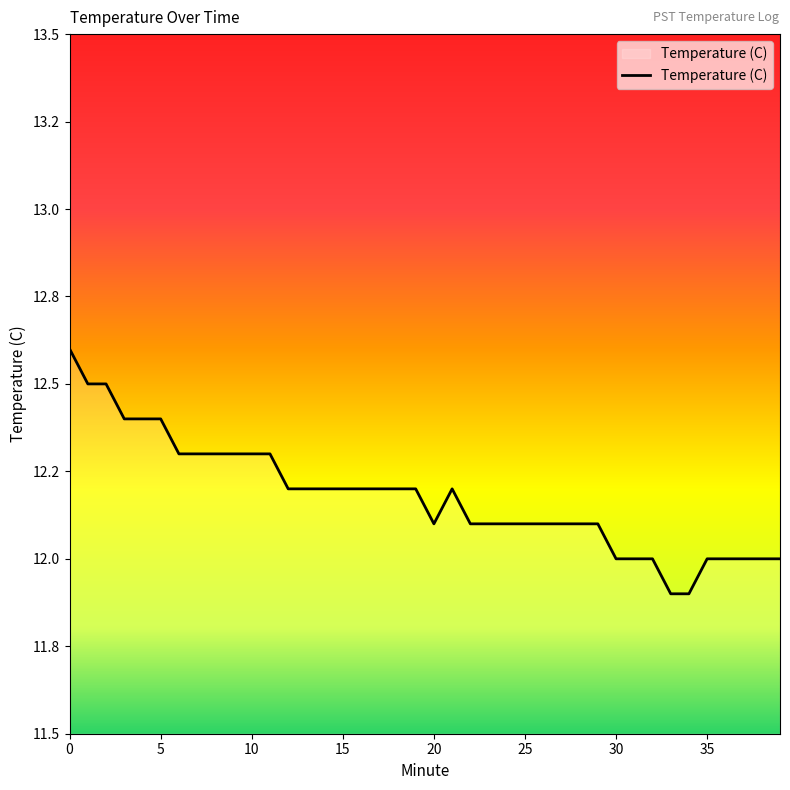

Is this an area chart (filled region under the line)?

Yes